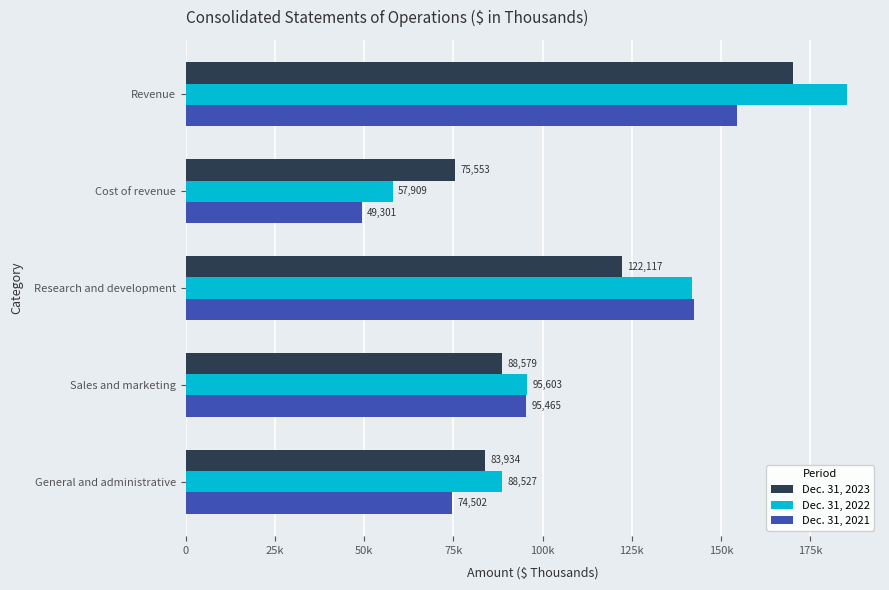

What are all the series names shown in the legend?

Dec. 31, 2023, Dec. 31, 2022, Dec. 31, 2021